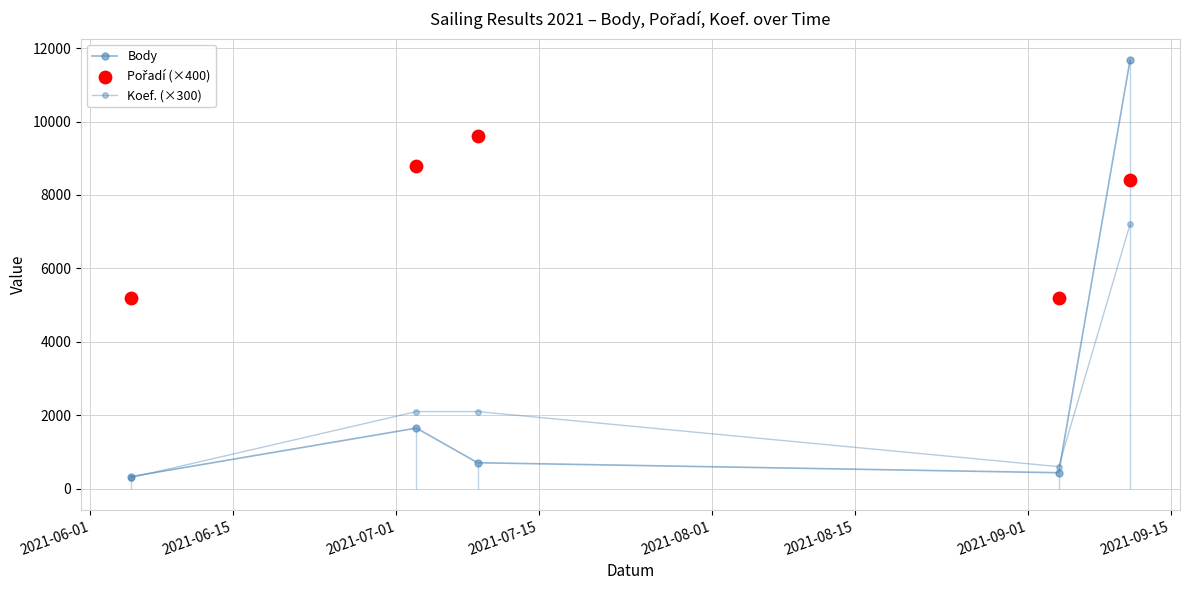

Which series has the largest Y range (max minus min)?

Body